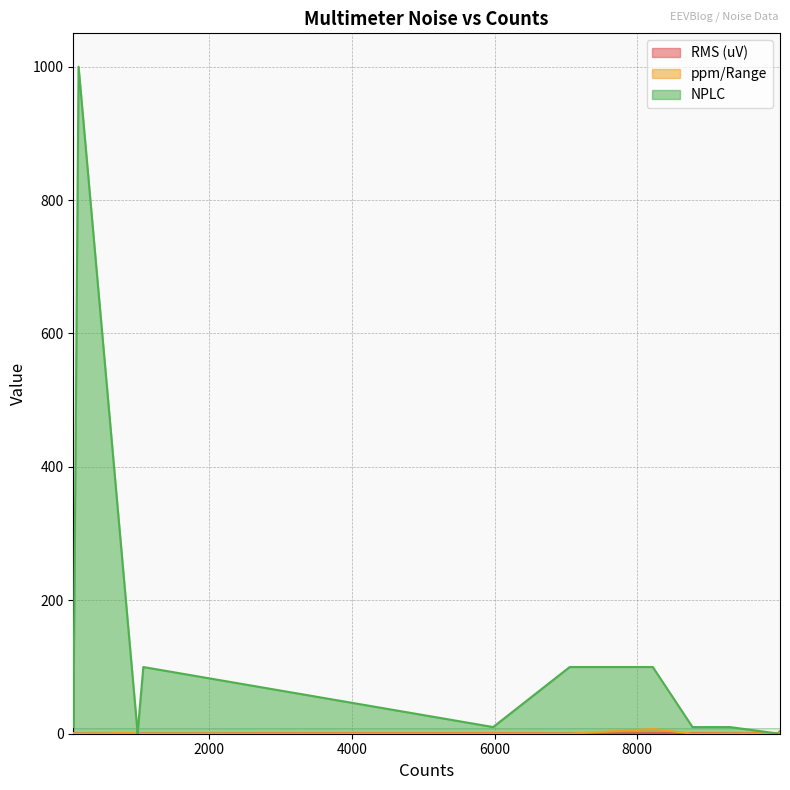

Which series has the largest total across all categories?

NPLC